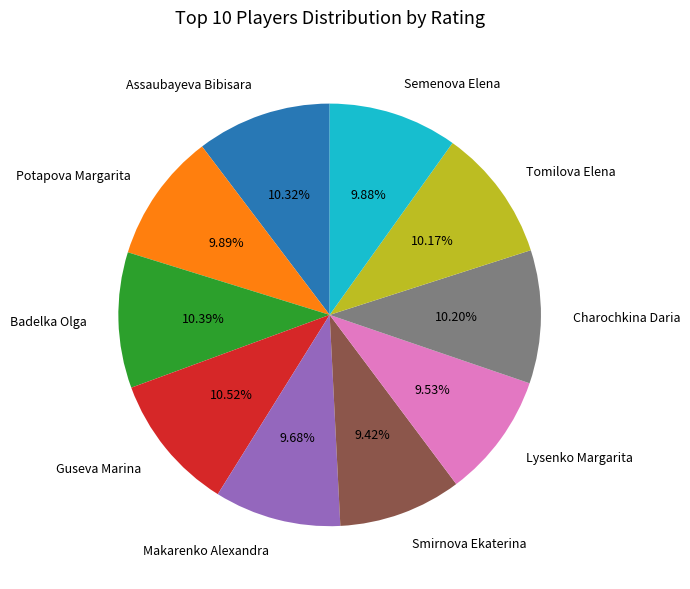

Does any single category account for the majority?

No